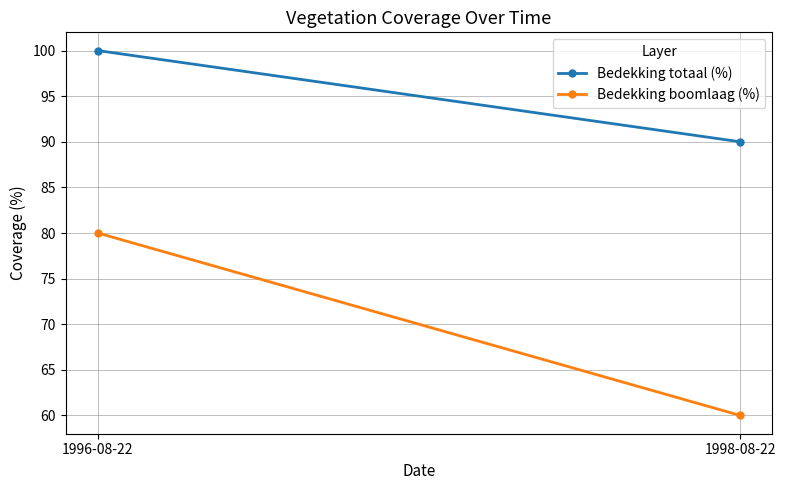

Reading left to right, what are all the values shown in this chart?

Bedekking totaal (%): 1996-08-22=100	1998-08-22=90
Bedekking boomlaag (%): 1996-08-22=80	1998-08-22=60